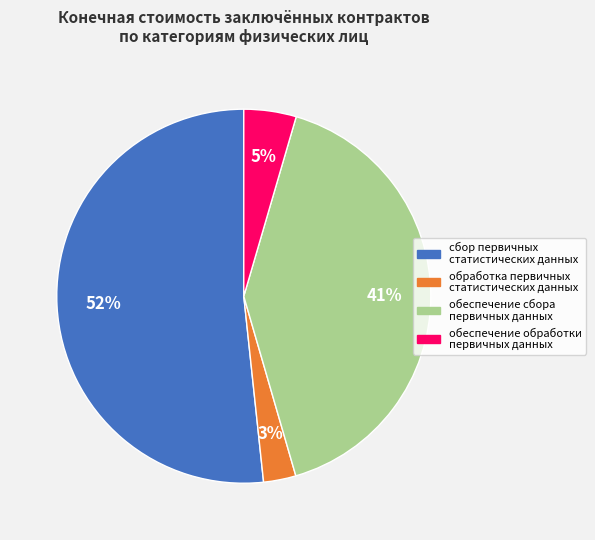

The обеспечение обработки первичных данных slice represents 16% of the pie. True or false?

False